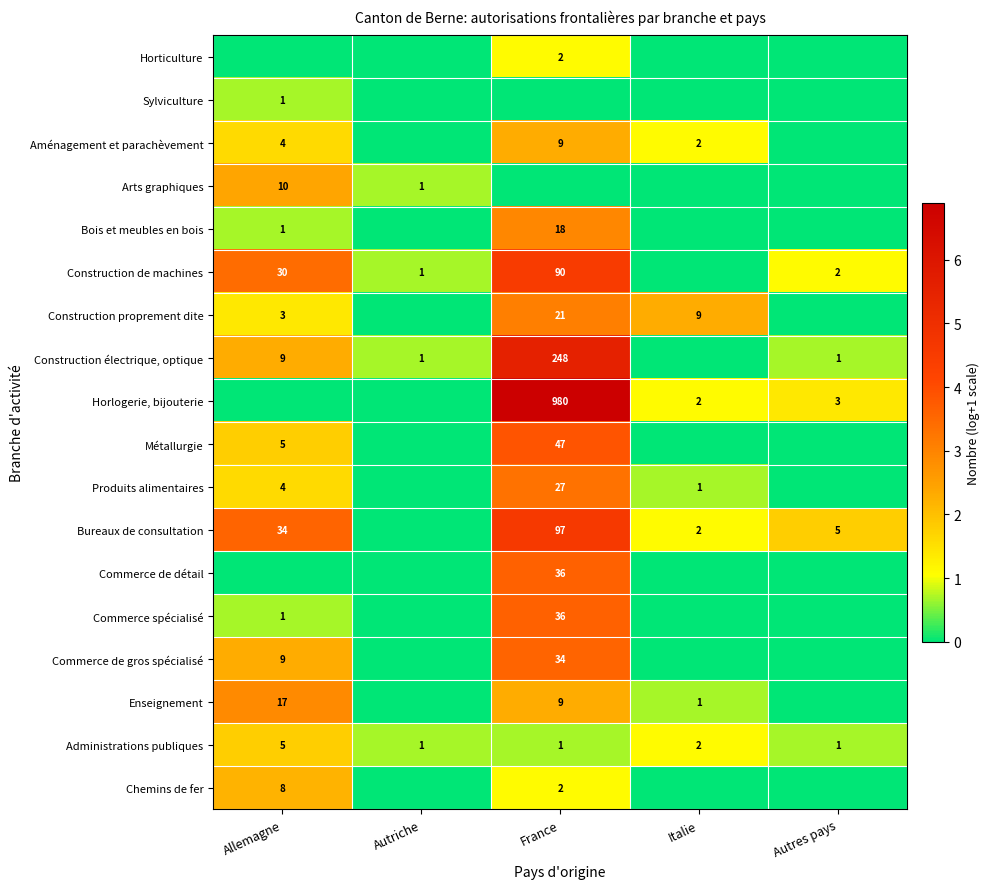

What is the sum of the Horlogerie, bijouterie values at Autres pays and Italie?

5